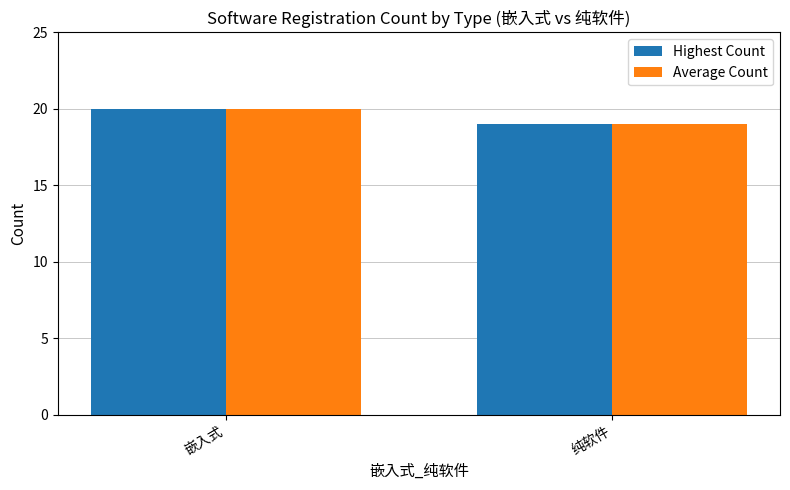

How many series are shown in this chart?

2